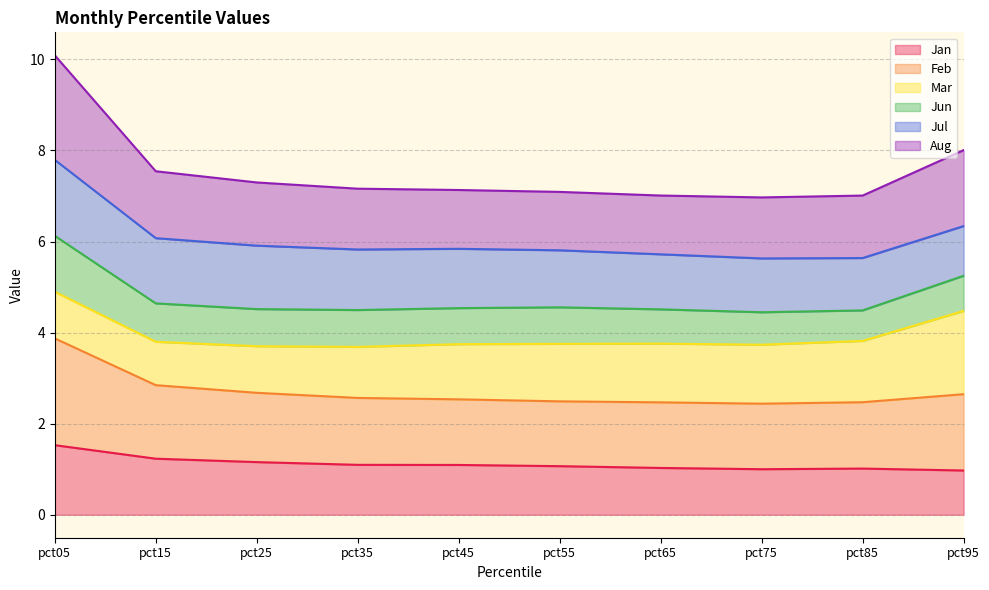

Where is the first local maximum for Jan?

pct85